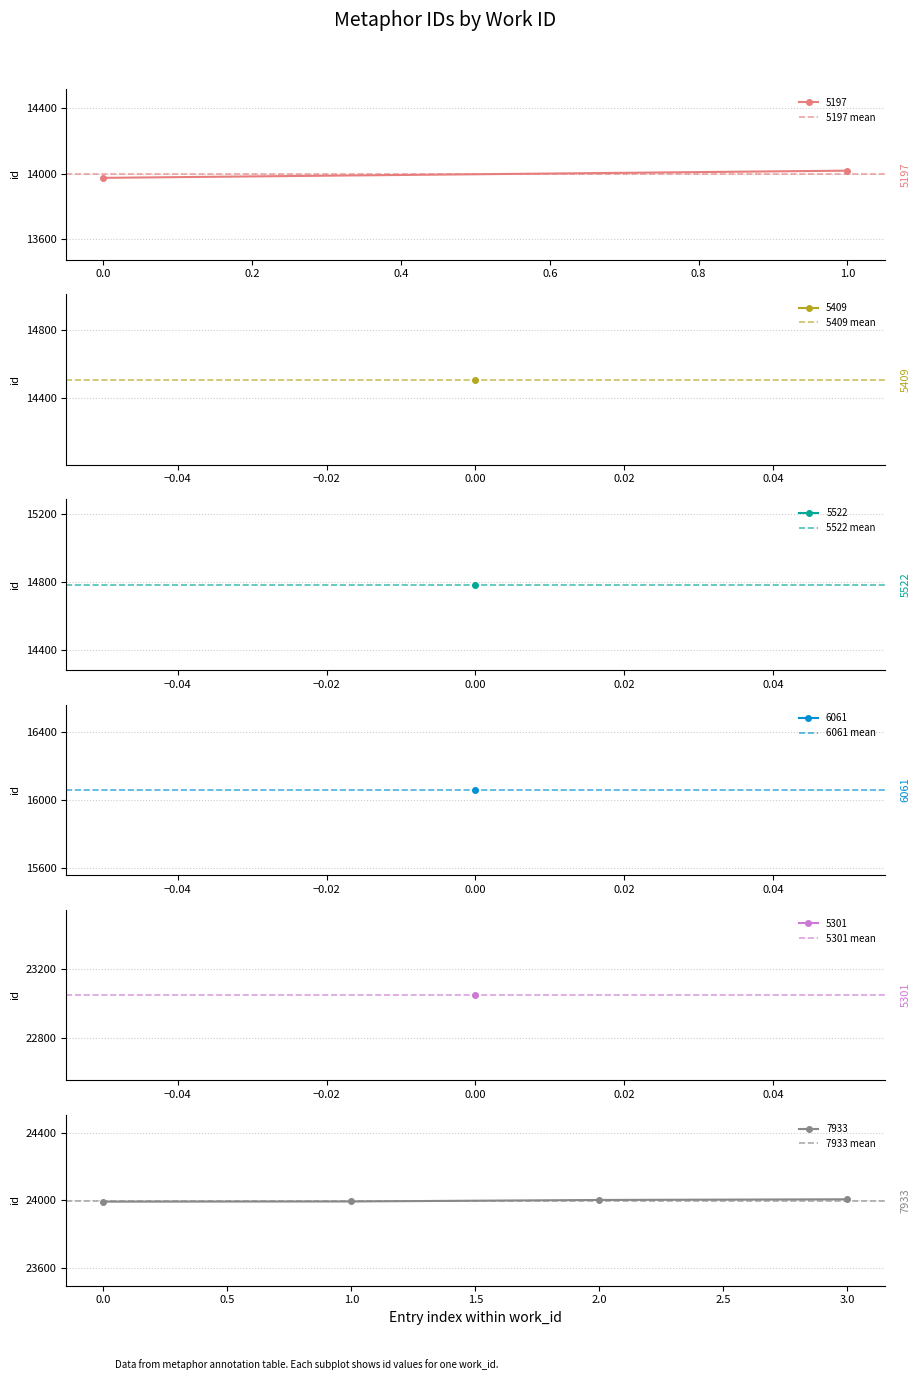

What is the smallest value displayed?

13997.0